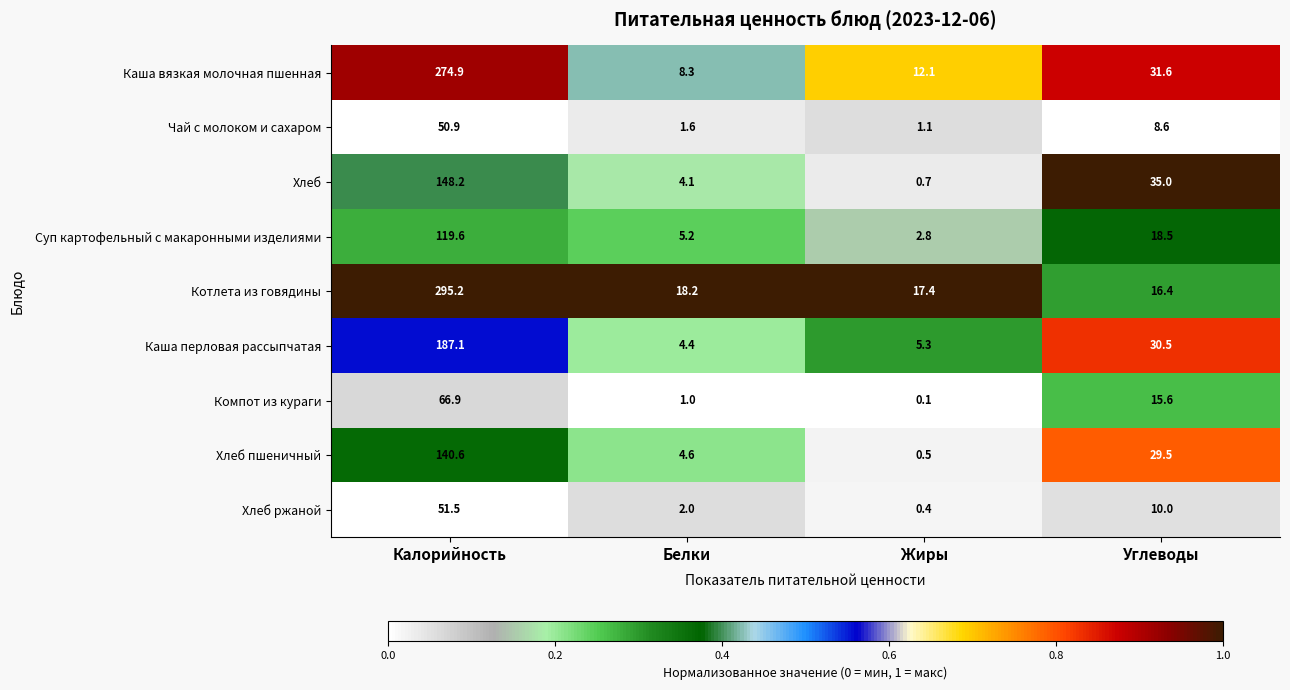

True or false: Хлеб пшеничный has a value of 140.6 at Калорийность.

True